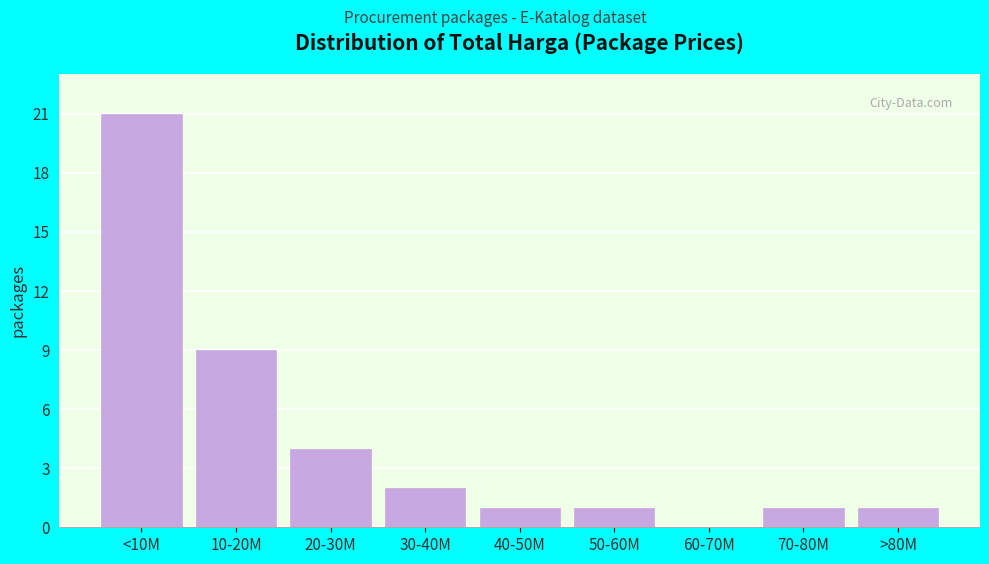

Reading left to right, transcribe all the data shown in this chart.

<10M=21	10-20M=9	20-30M=4	30-40M=2	40-50M=1	50-60M=1	60-70M=0	70-80M=1	>80M=1